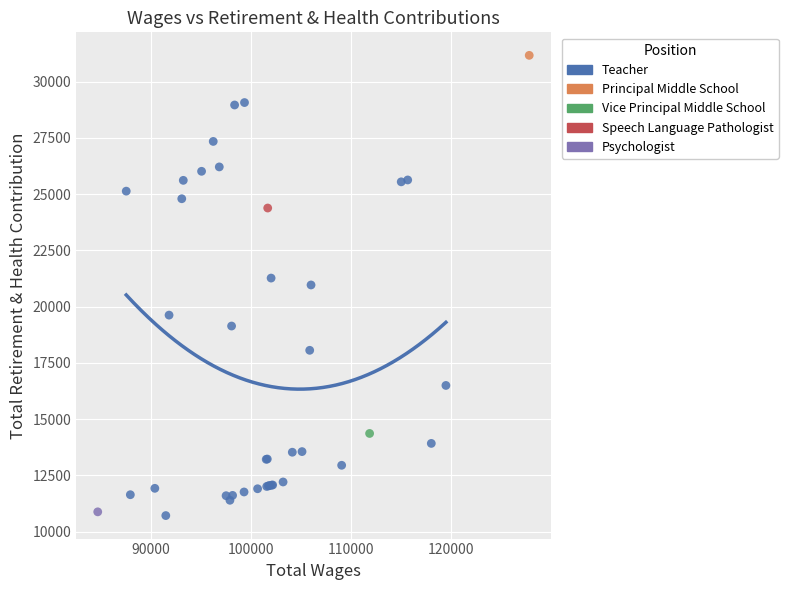

What are all the series names shown in the legend?

Teacher, Principal Middle School, Vice Principal Middle School, Speech Language Pathologist, Psychologist